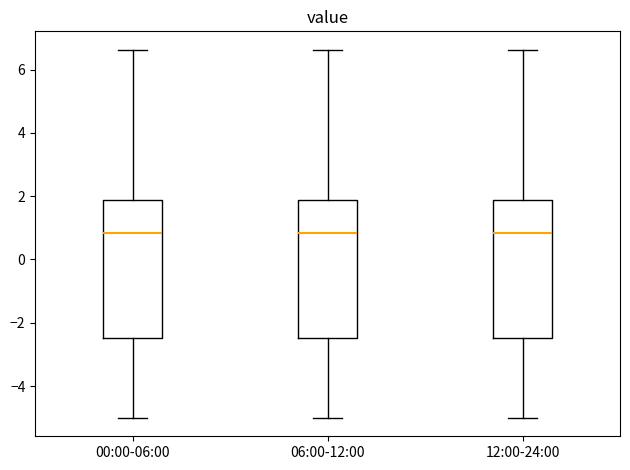

Reading left to right, read every box against the y-axis: the position of its median line, the range the box covers, and the ends of its whiskers. The values are not printed on the chart, so give them approximately, as read against the axis.

00:00-06:00: median 0.8, box -2.4 to 1.8, whiskers -5.0 to 6.6
06:00-12:00: median 0.8, box -2.4 to 1.8, whiskers -5.0 to 6.6
12:00-24:00: median 0.8, box -2.4 to 1.8, whiskers -5.0 to 6.6